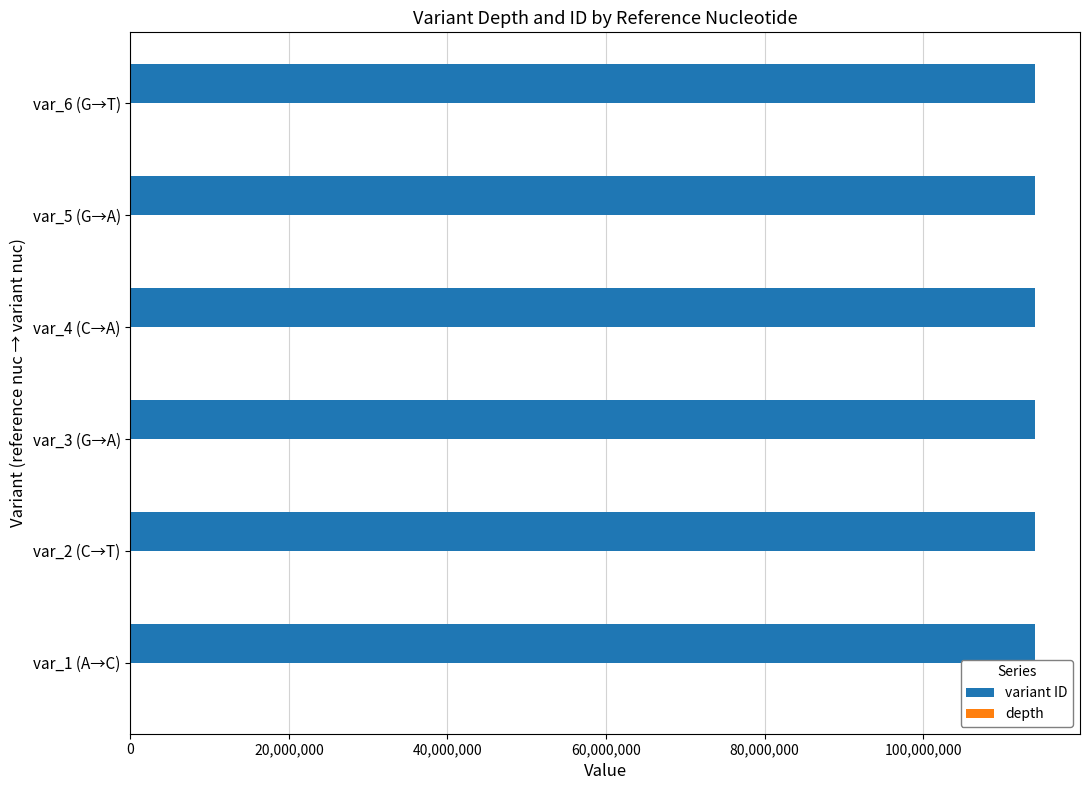

Which series has the largest total across all categories?

variant ID